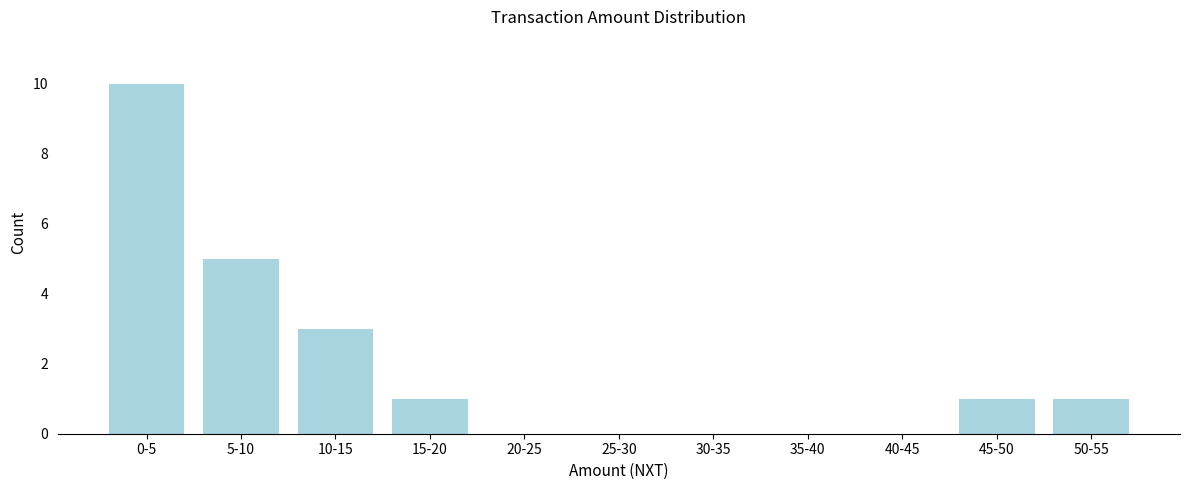

Reading right to left, extract all data points from this chart.

50-55=1	45-50=1	40-45=0	35-40=0	30-35=0	25-30=0	20-25=0	15-20=1	10-15=3	5-10=5	0-5=10